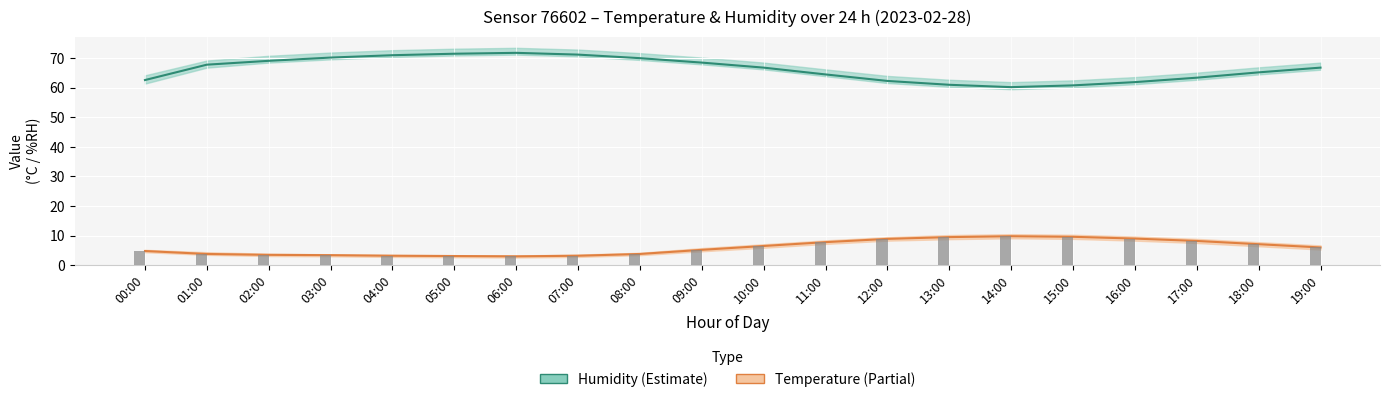

At how many categories does at least one series exceed 27?

20